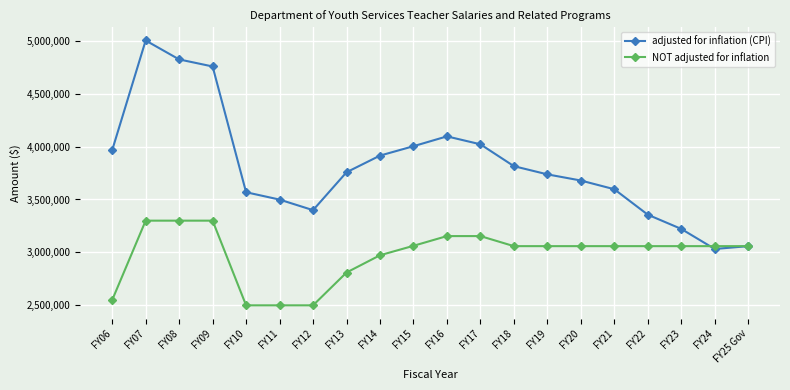

What is the difference between the second highest and second lowest values in the adjusted for inflation (CPI) series?

1764144